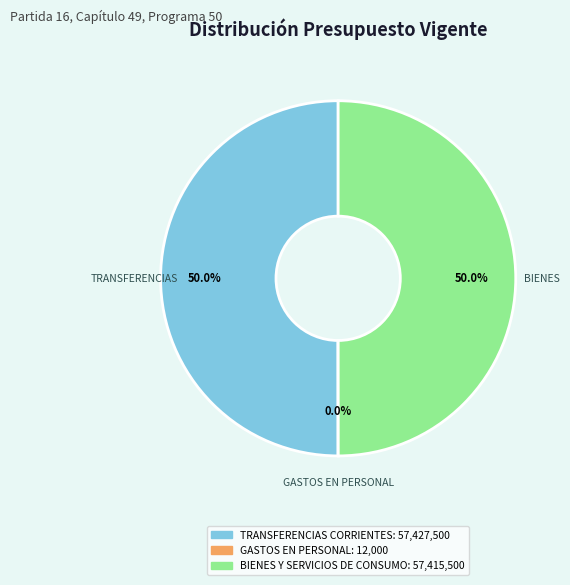

Approximately how many times larger is the value at BIENES Y SERVICIOS DE CONSUMO compared to TRANSFERENCIAS CORRIENTES?

1.0